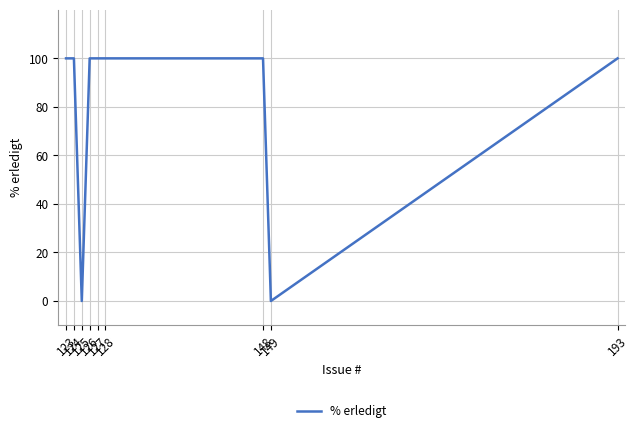

What is the greatest value displayed?

100